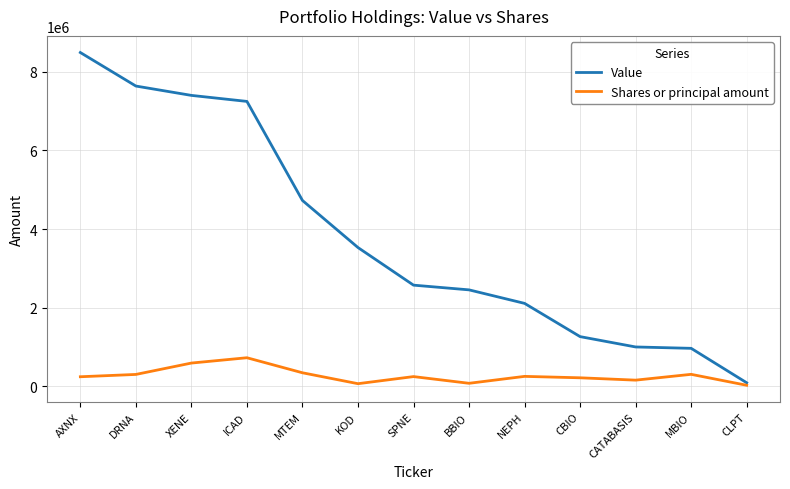

What value does the Value series have at ICAD, to the nearest 50?

7249000